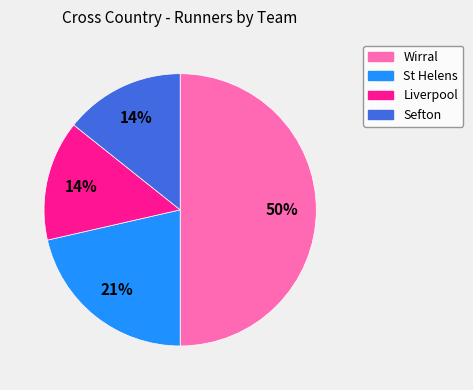

Between Wirral and Sefton, which is larger?

Wirral